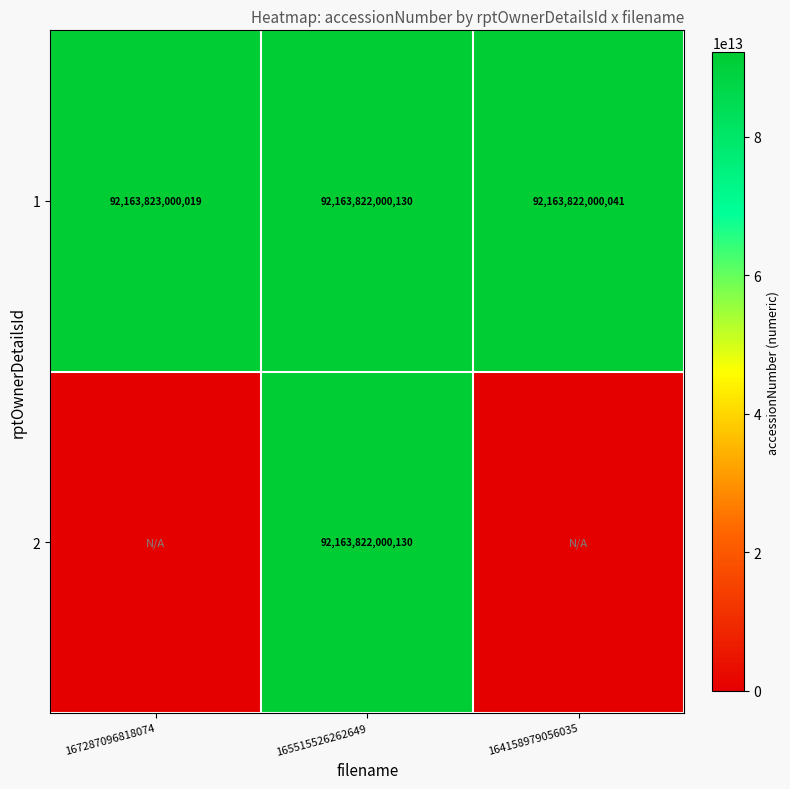

Between 165515526262649 and 164158979056035, which is larger?

165515526262649